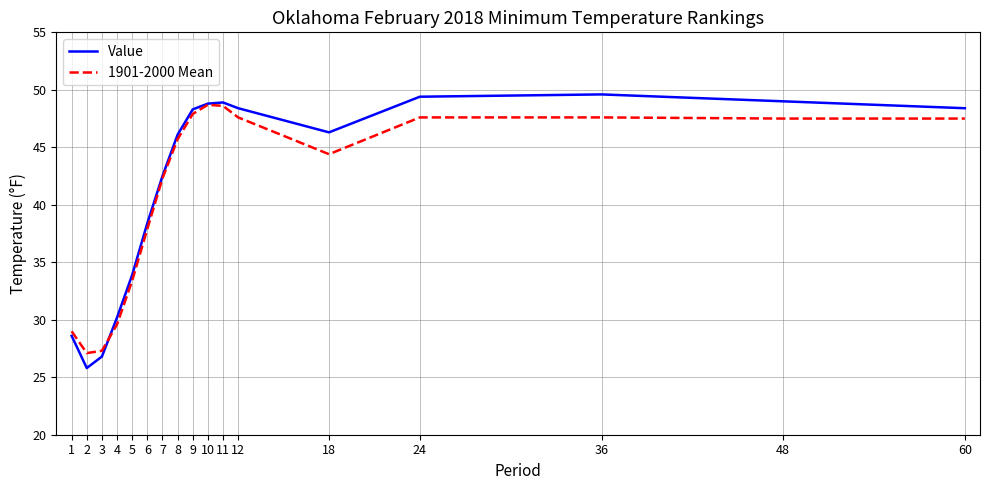

What is the difference between the 1901-2000 Mean values at 5 and 24?

14.2